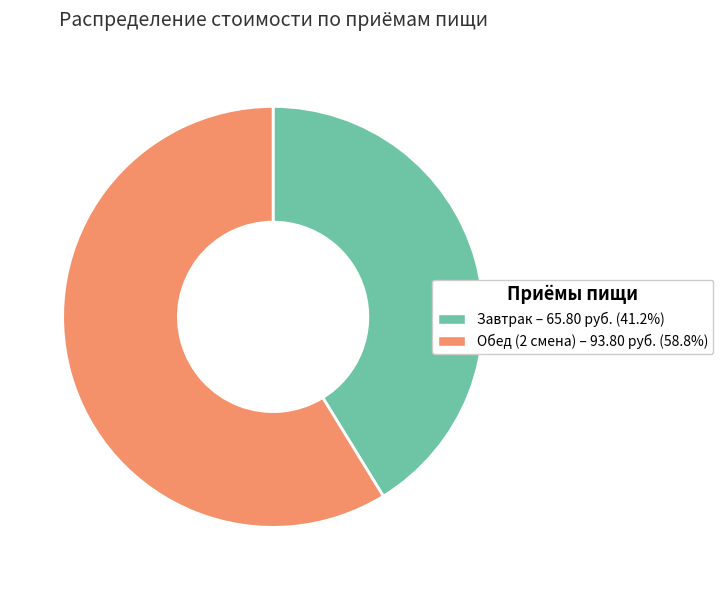

Rank the categories by value from lowest to highest.

Завтрак, Обед (2 смена)